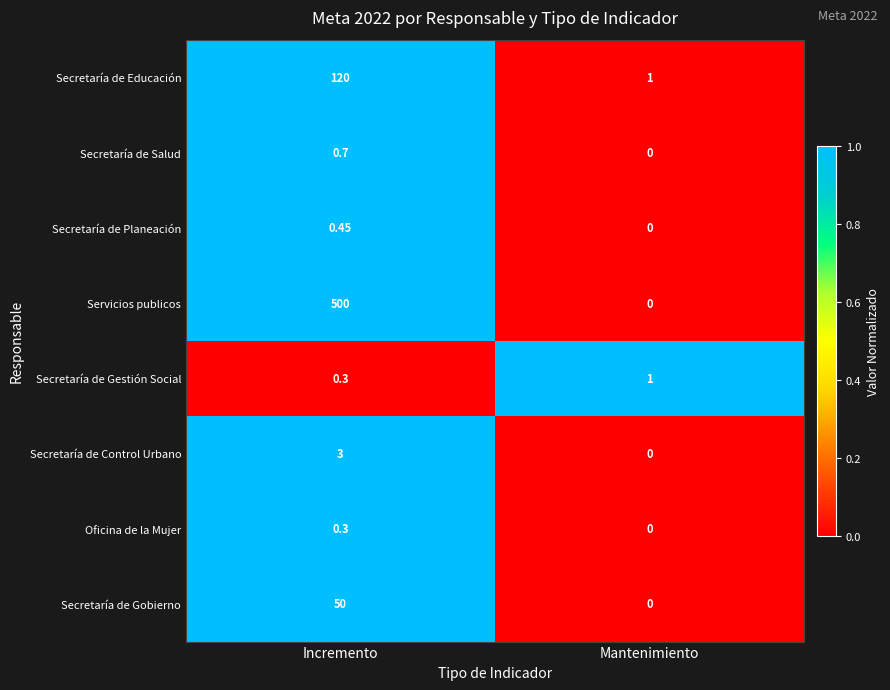

At which category is the sum across all series the highest?

Incremento